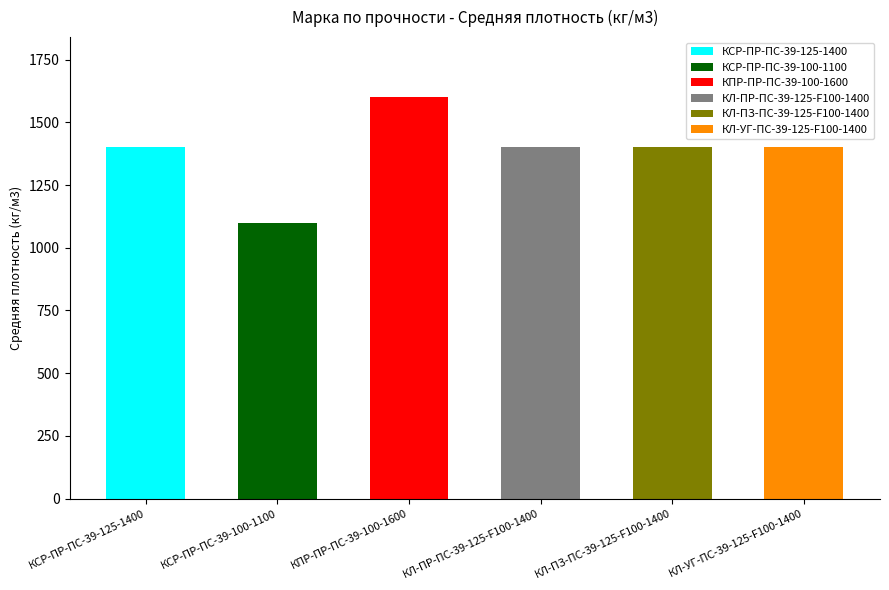

The value at КЛ-ПР-ПС-39-125-F100-1400 is 1400. True or false?

True